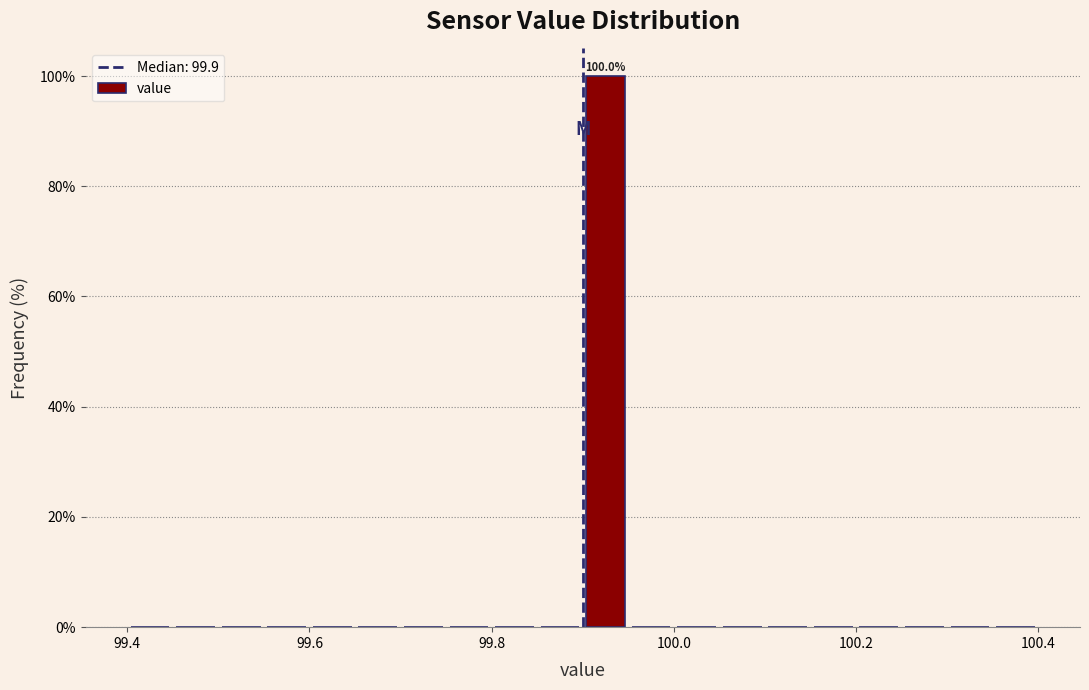

Read against the x-axis, roughly where is the centre of the tallest bar?

99.92